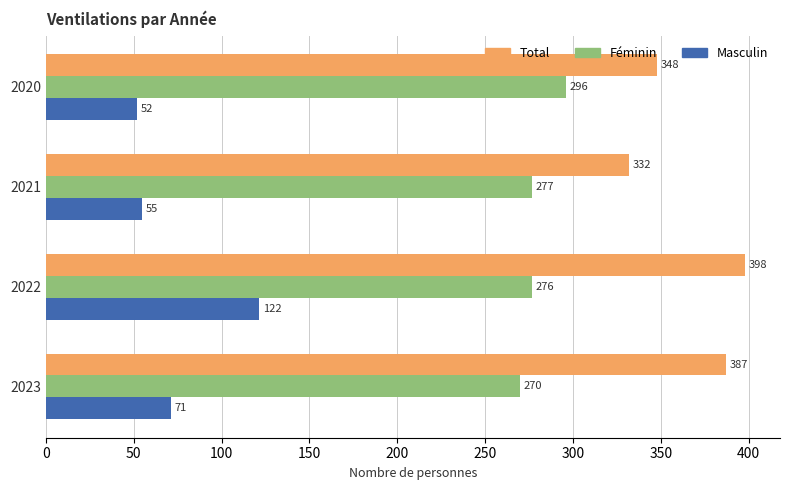

Read the Féminin value at 2020.

296.0